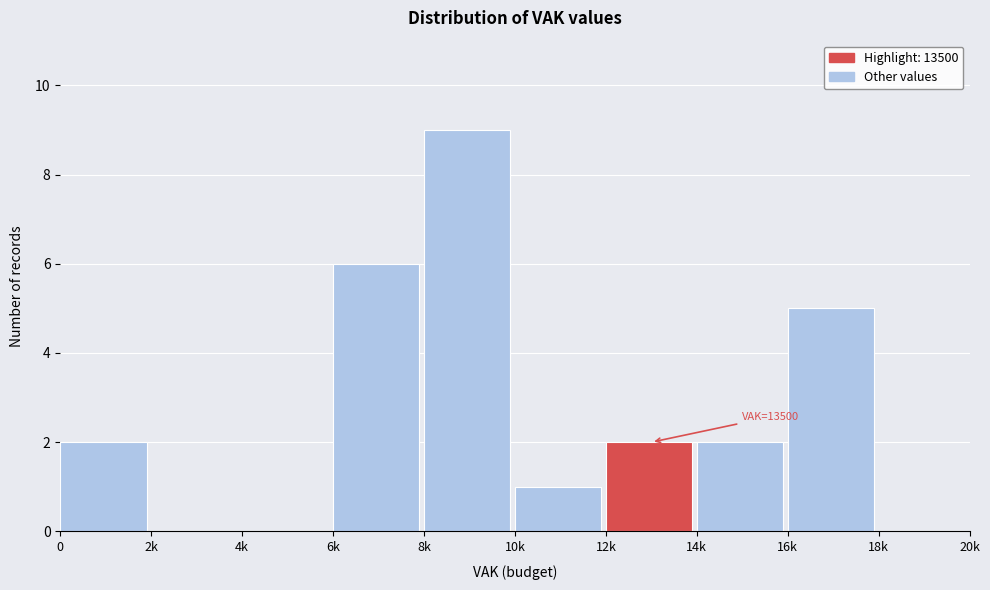

Reading left to right, transcribe all the data shown in this chart.

0=2	2k=0	4k=0	6k=6	8k=9	10k=1	12k=2	14k=2	16k=5	18k=0